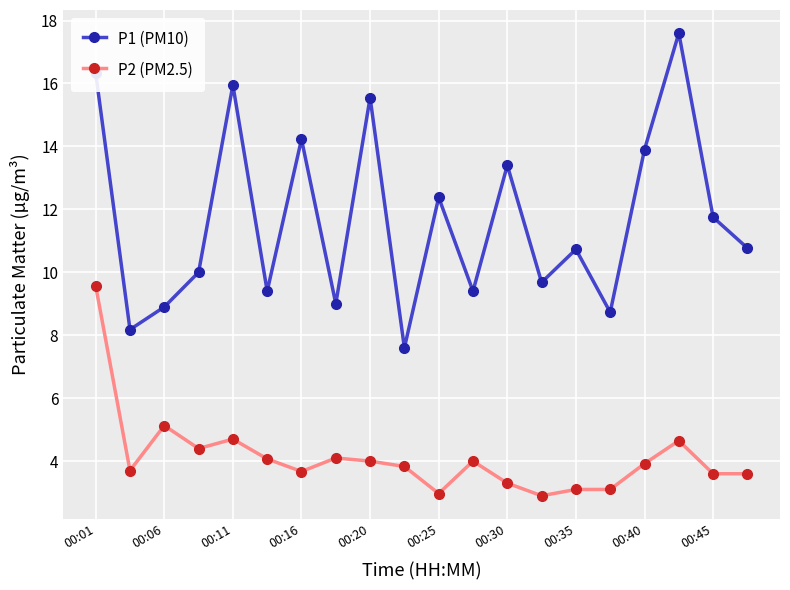

Rank the series by their average value, from lowest to highest.

P2 (PM2.5), P1 (PM10)